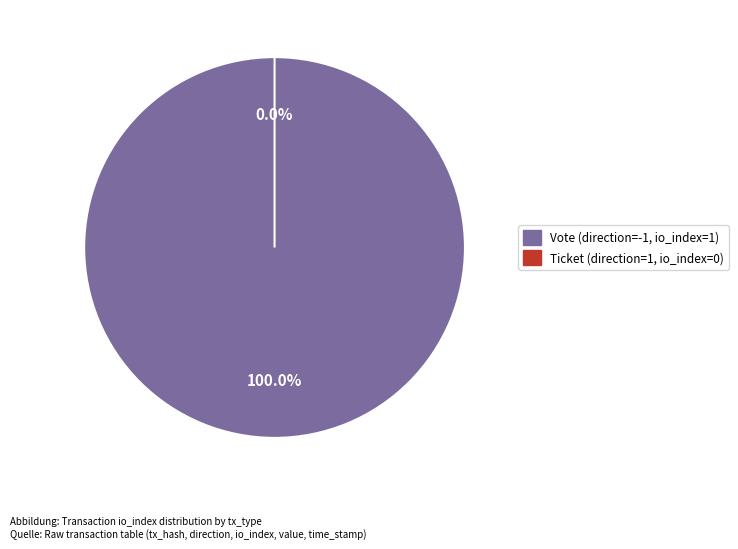

Which has a higher value, Vote (io_index=1) or Ticket (io_index=0)?

Vote (io_index=1)